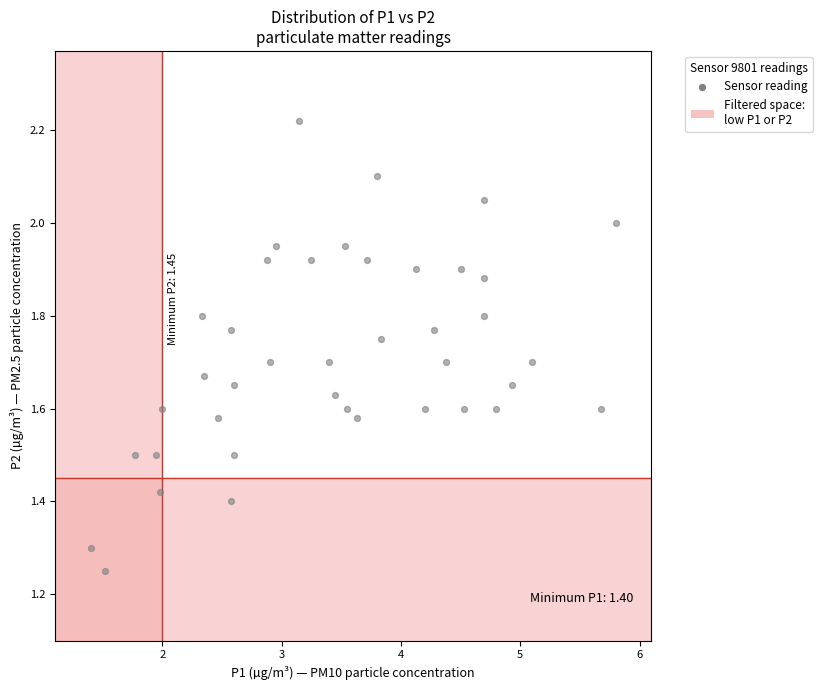

What is the range of Y values (max minus min)?

1.0